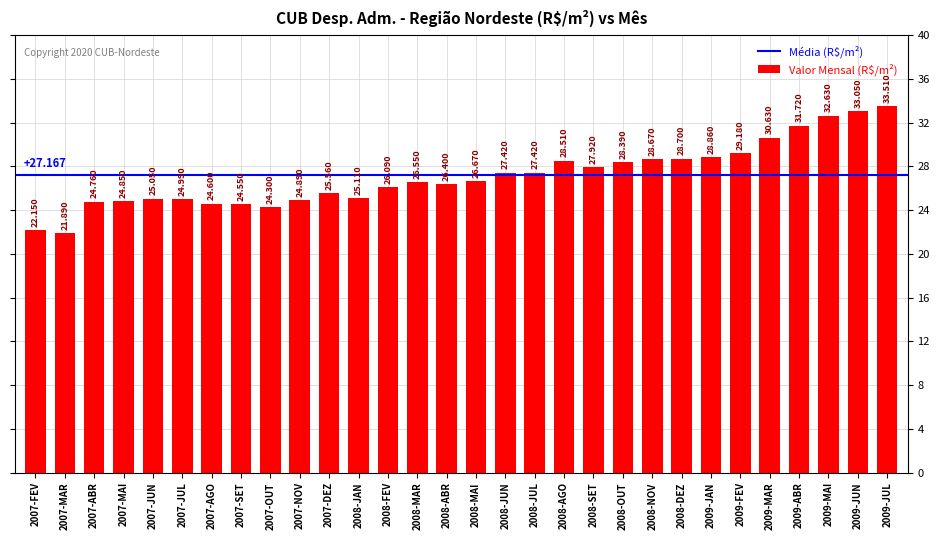

What position from the right is 2008-ABR?

16